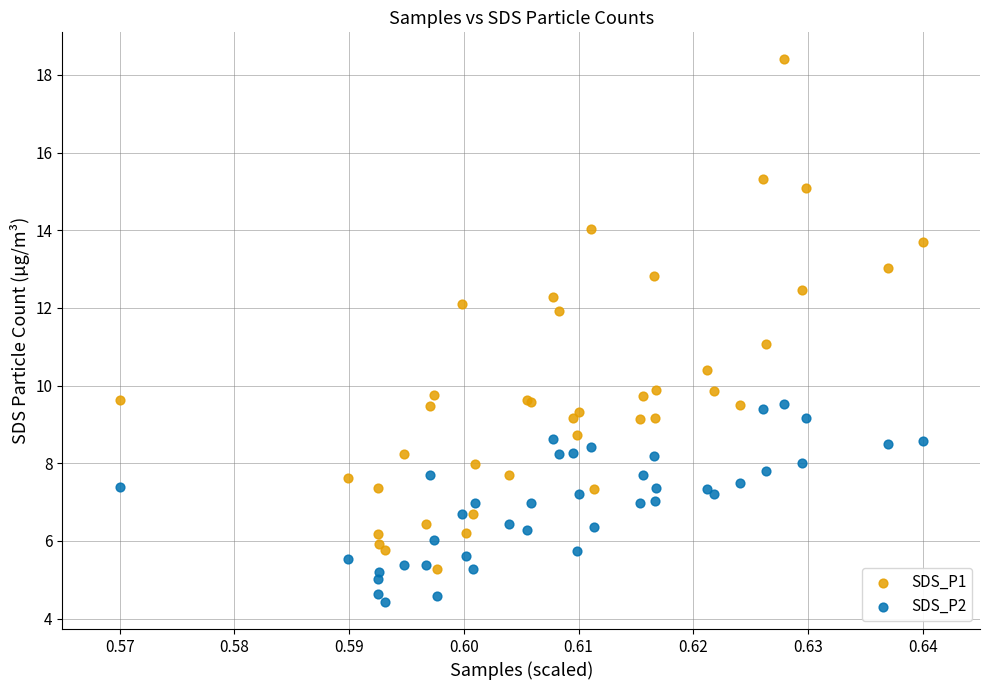

Which series reaches the minimum Y coordinate?

SDS_P2